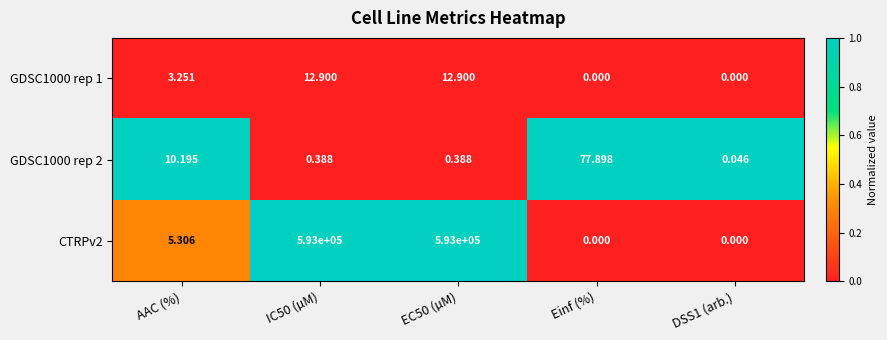

At which label does GDSC1000 rep 2 reach its peak?

Einf (%)